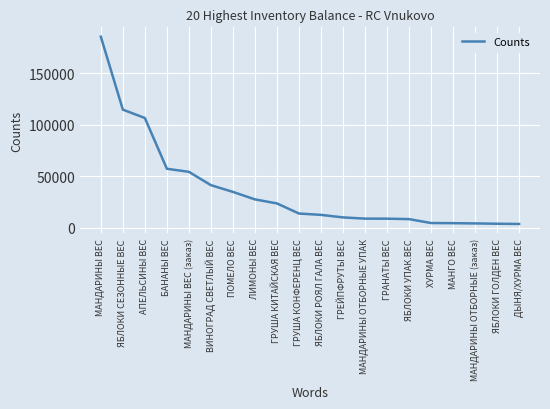

The value at БАНАНЫ ВЕС is 57431.9. True or false?

True